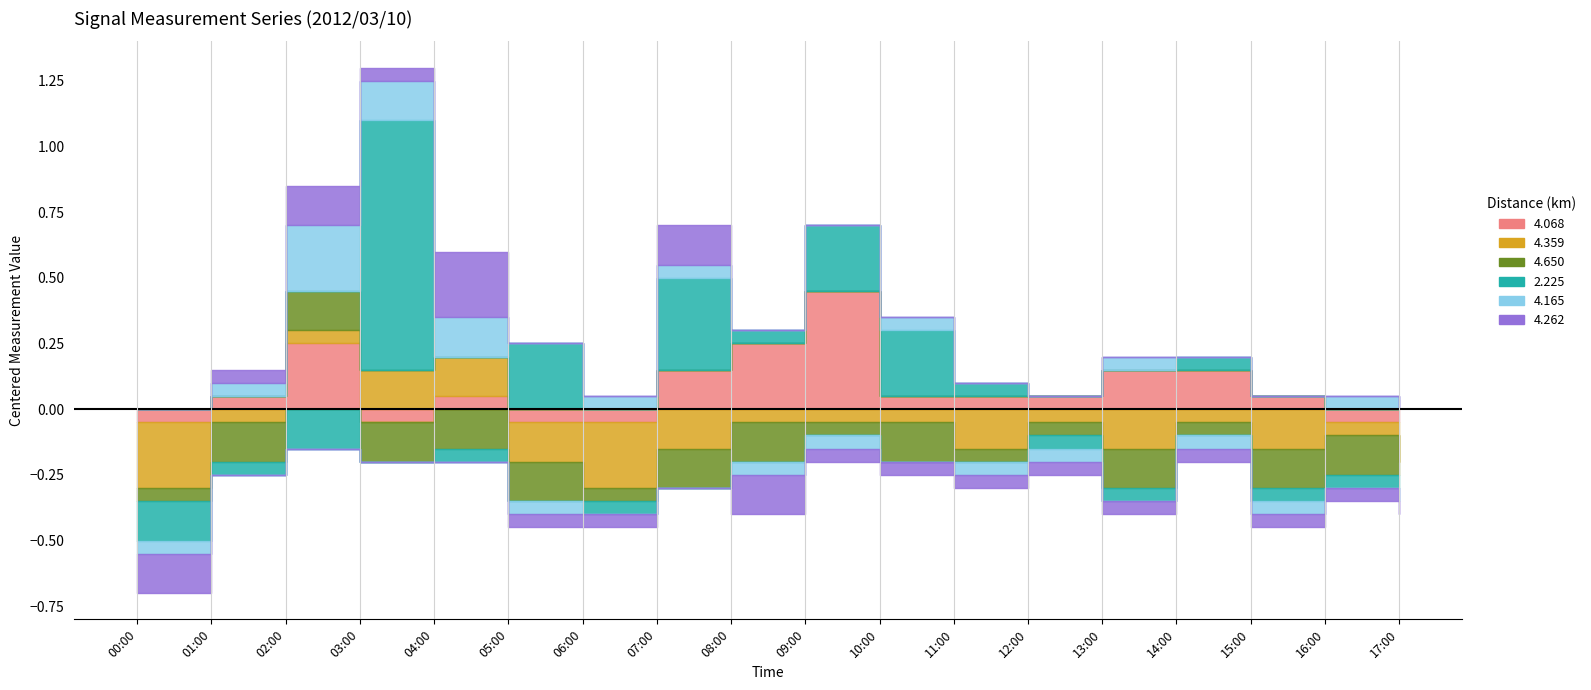

Does the chart display data point markers on the line(s)?

No